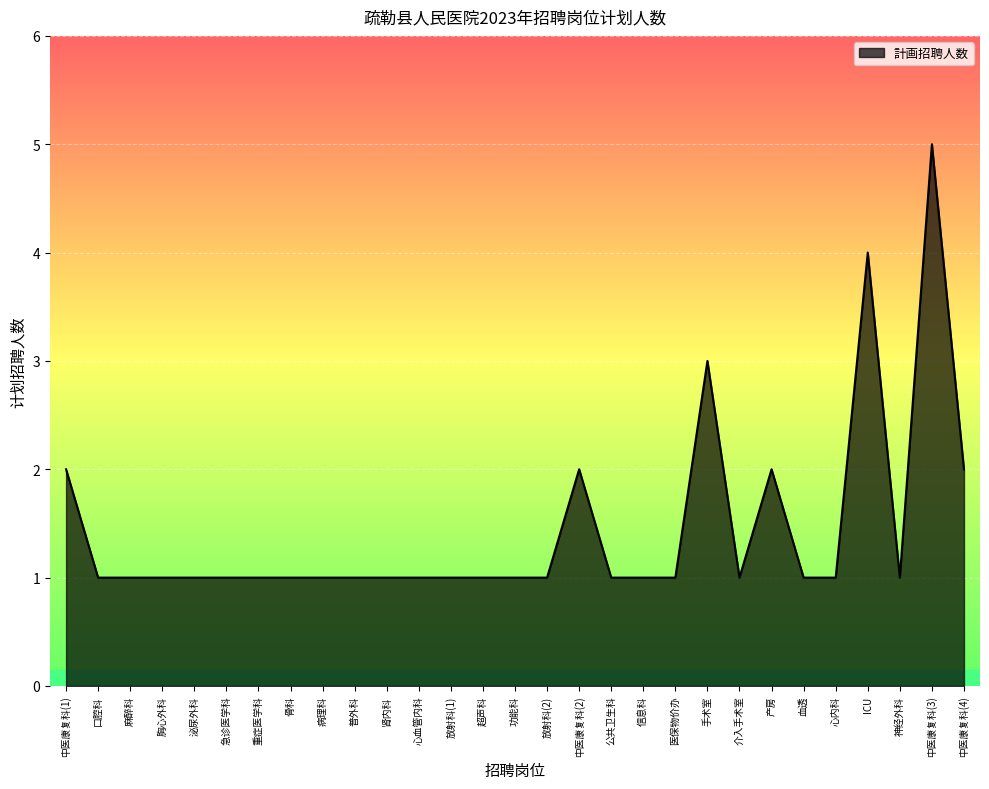

What position from the right is 手术室?

9